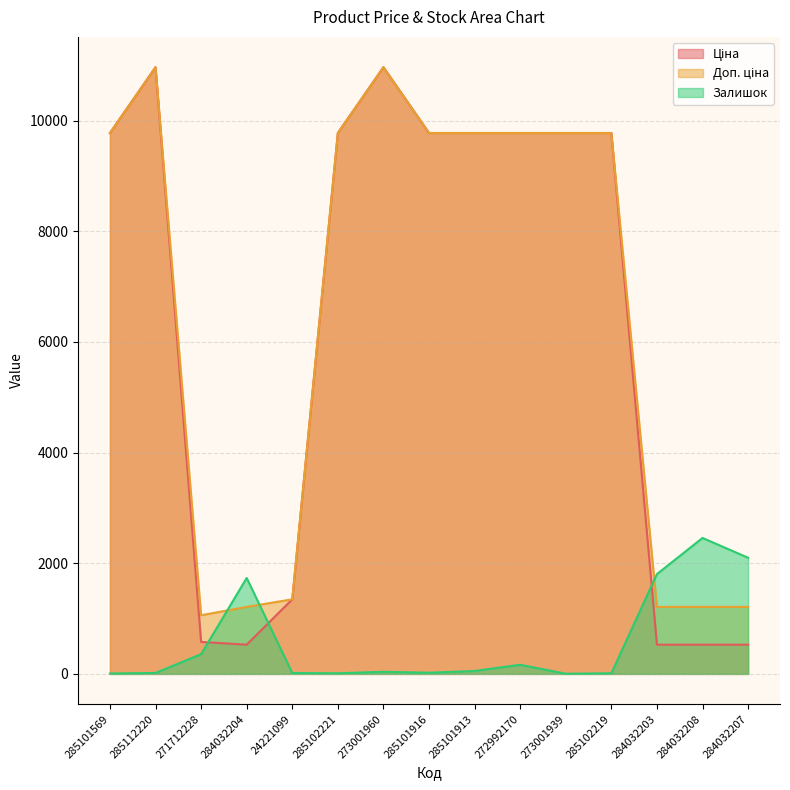

Which series has the largest total across all categories?

Доп. ціна